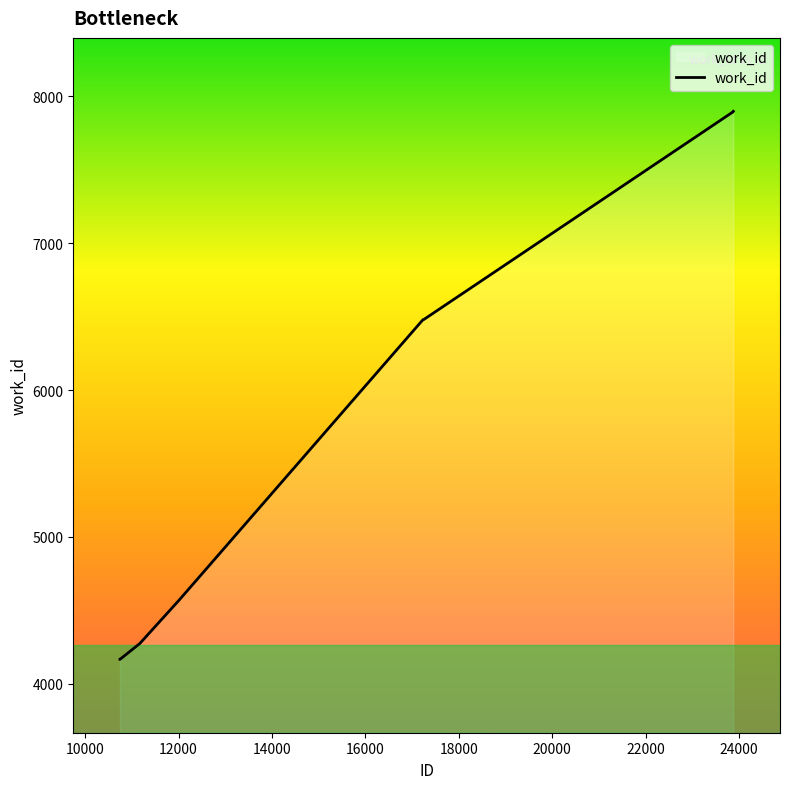

What is the greatest value displayed?

7899